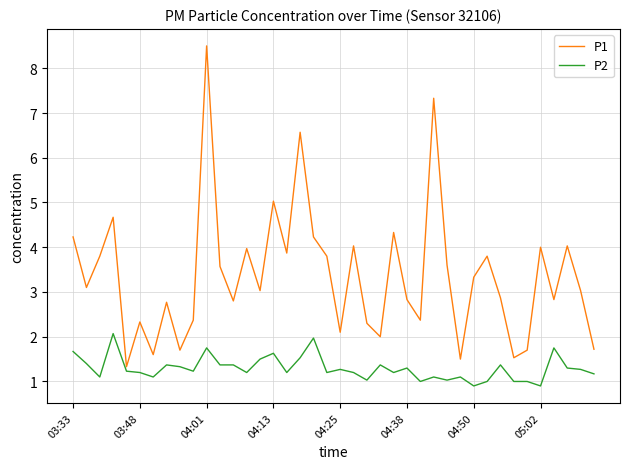

Rank the series by their average value, from highest to lowest.

P1, P2